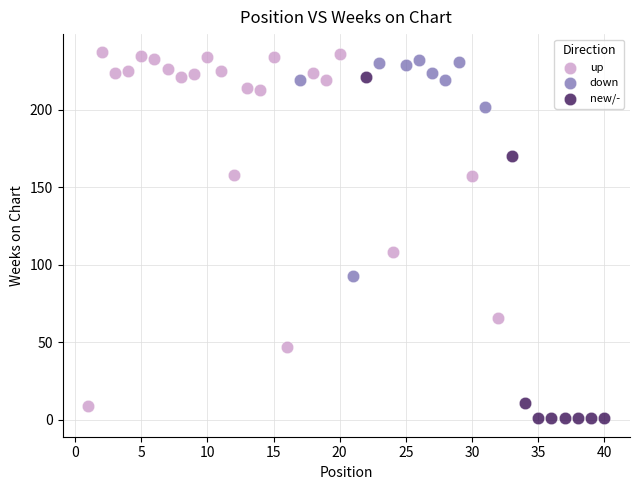

Which series contains the highest Y value?

up